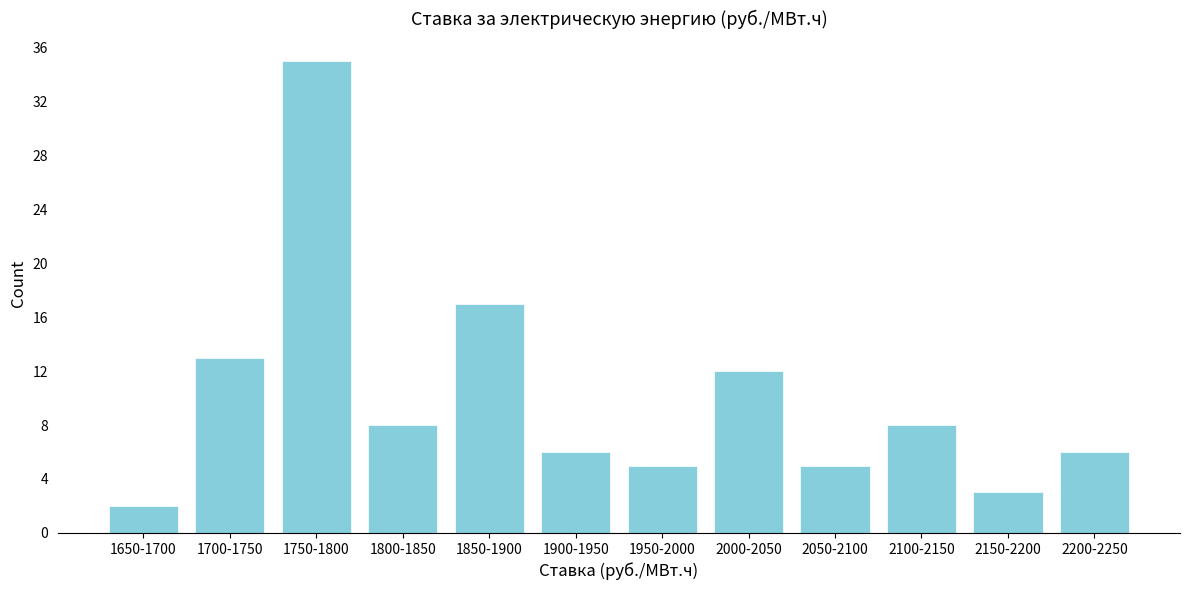

Reading left to right, transcribe all the data shown in this chart.

1650-1700=2	1700-1750=13	1750-1800=35	1800-1850=8	1850-1900=17	1900-1950=6	1950-2000=5	2000-2050=12	2050-2100=5	2100-2150=8	2150-2200=3	2200-2250=6